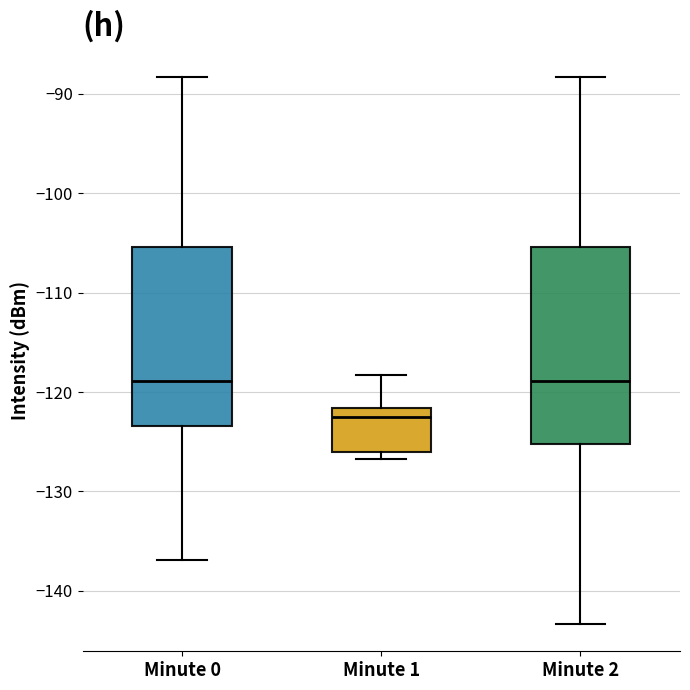

Reading left to right, read every box against the y-axis: the position of its median line, the range the box covers, and the ends of its whiskers. The values are not printed on the chart, so give them approximately, as read against the axis.

Minute 0: median -119, box -123 to -105, whiskers -137 to -88
Minute 1: median -123, box -126 to -122, whiskers -127 to -118
Minute 2: median -119, box -125 to -105, whiskers -143 to -88